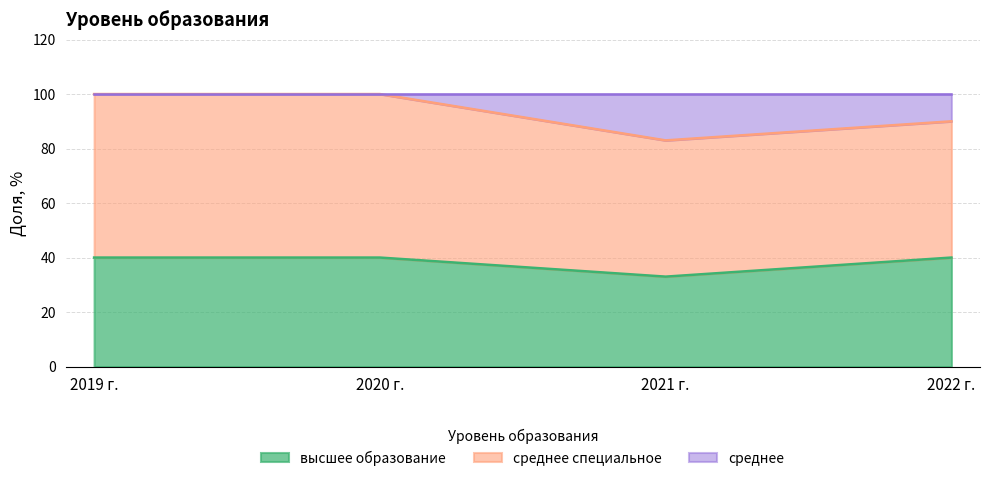

How many interior local valleys does the среднее series have?

1